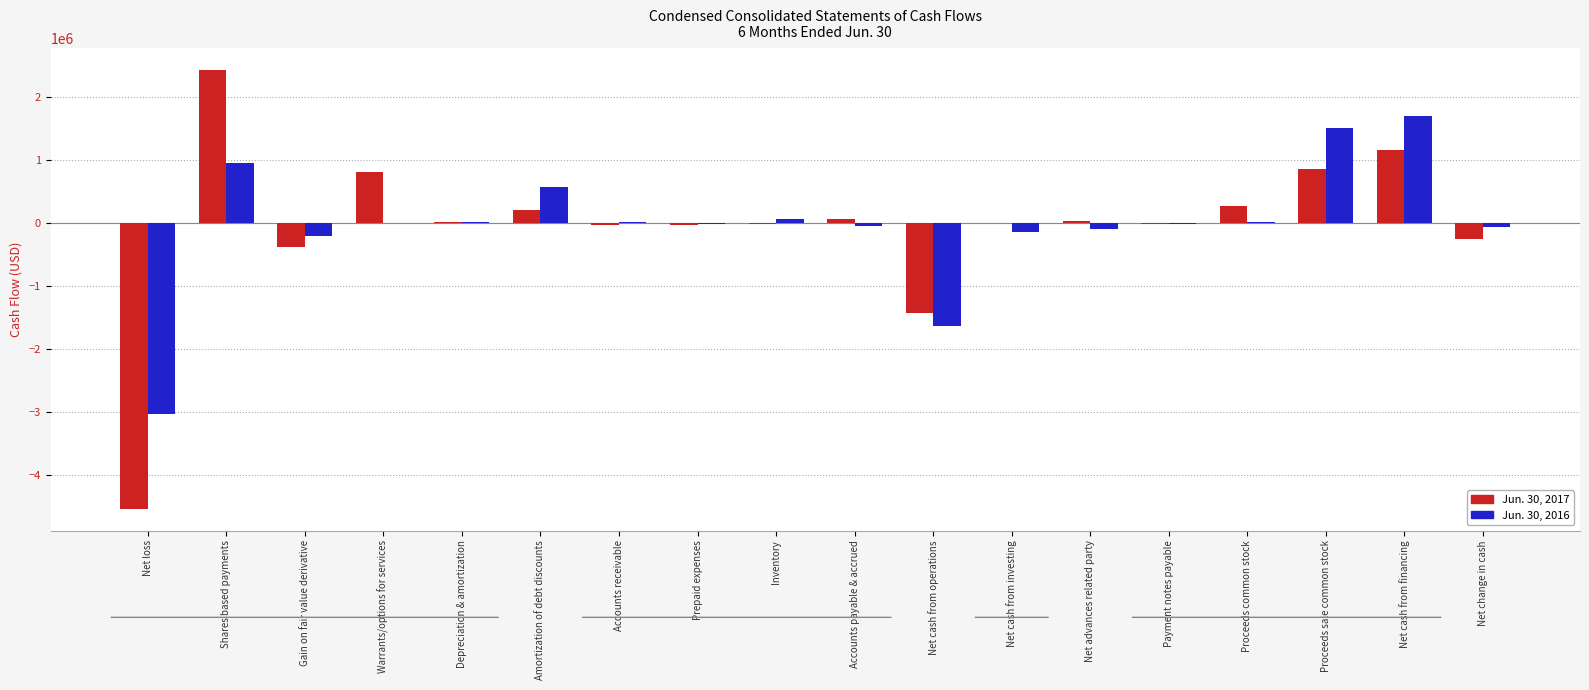

What are all the series names shown in the legend?

Jun. 30, 2017, Jun. 30, 2016